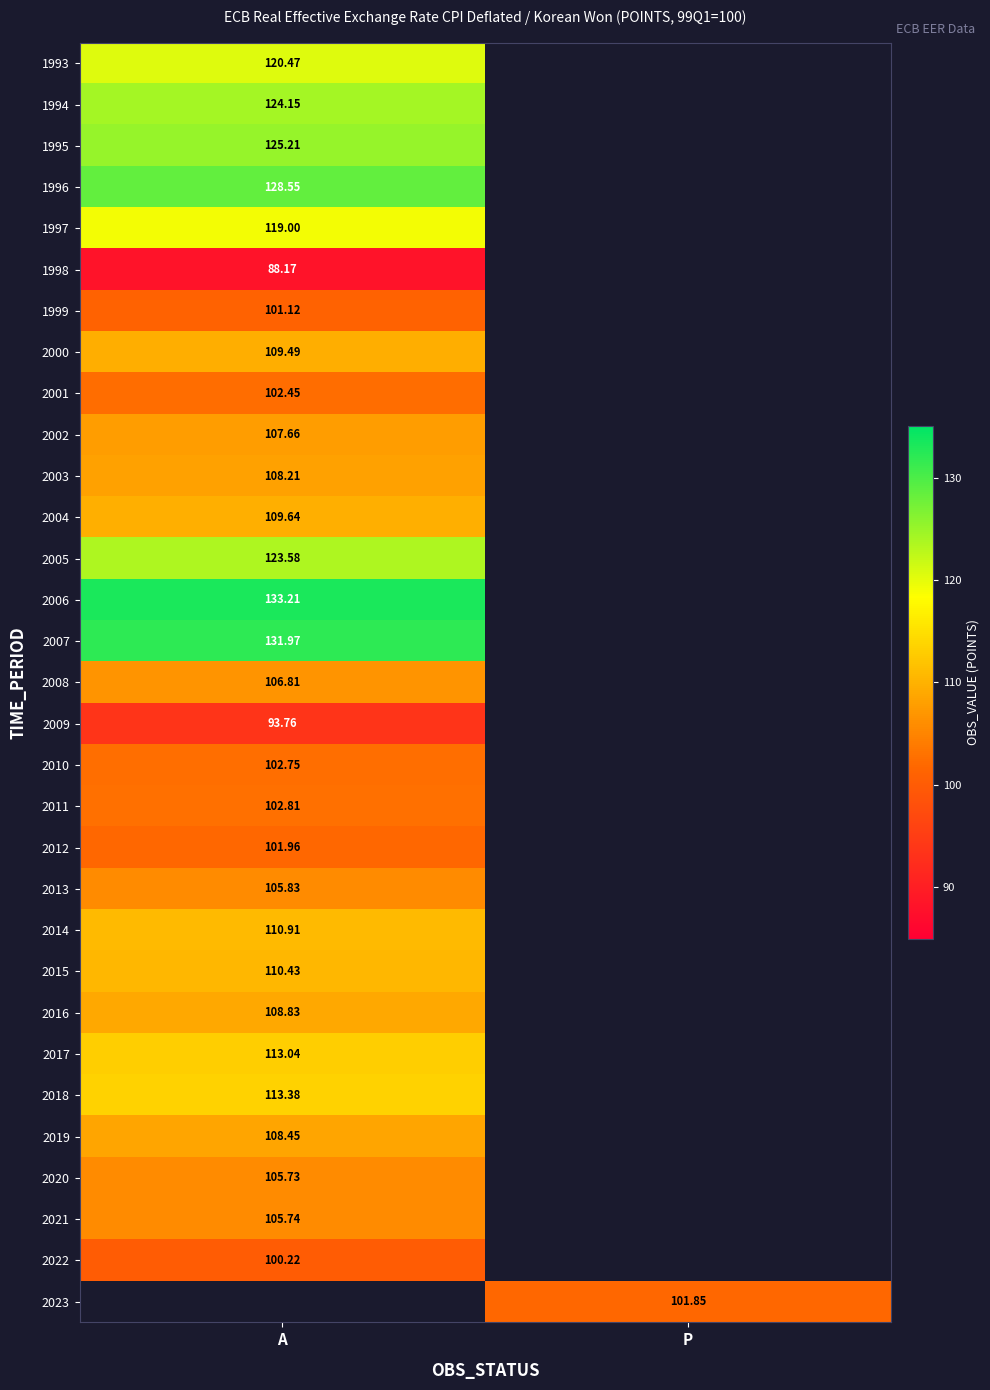

Which category has the lowest value in the 2010 series?

A